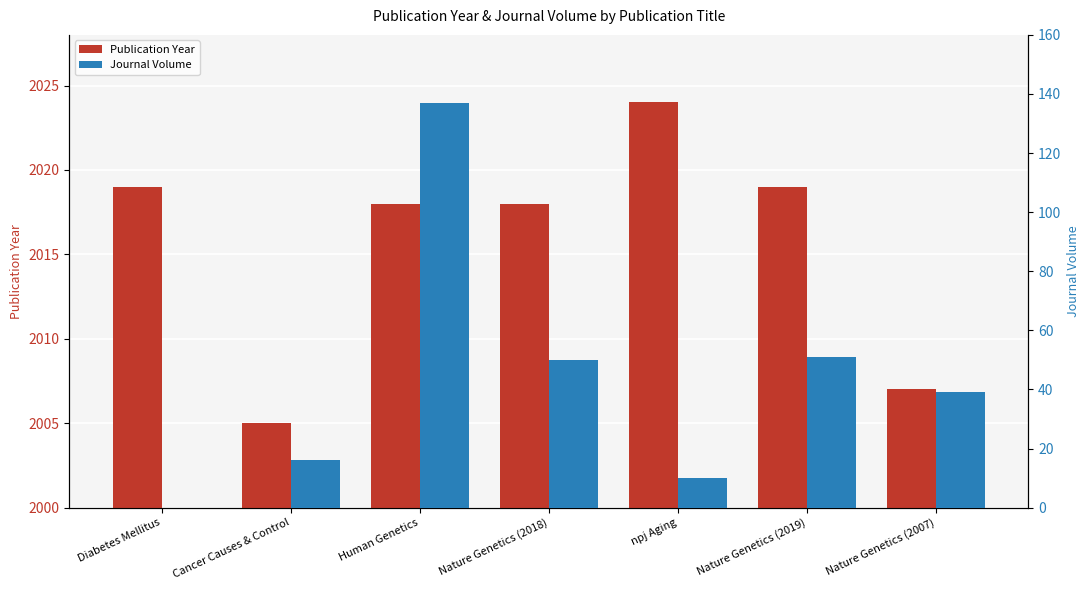

Is the value of Journal Volume at Nature Genetics (2007) greater than the value of Publication Year at Human Genetics?

No